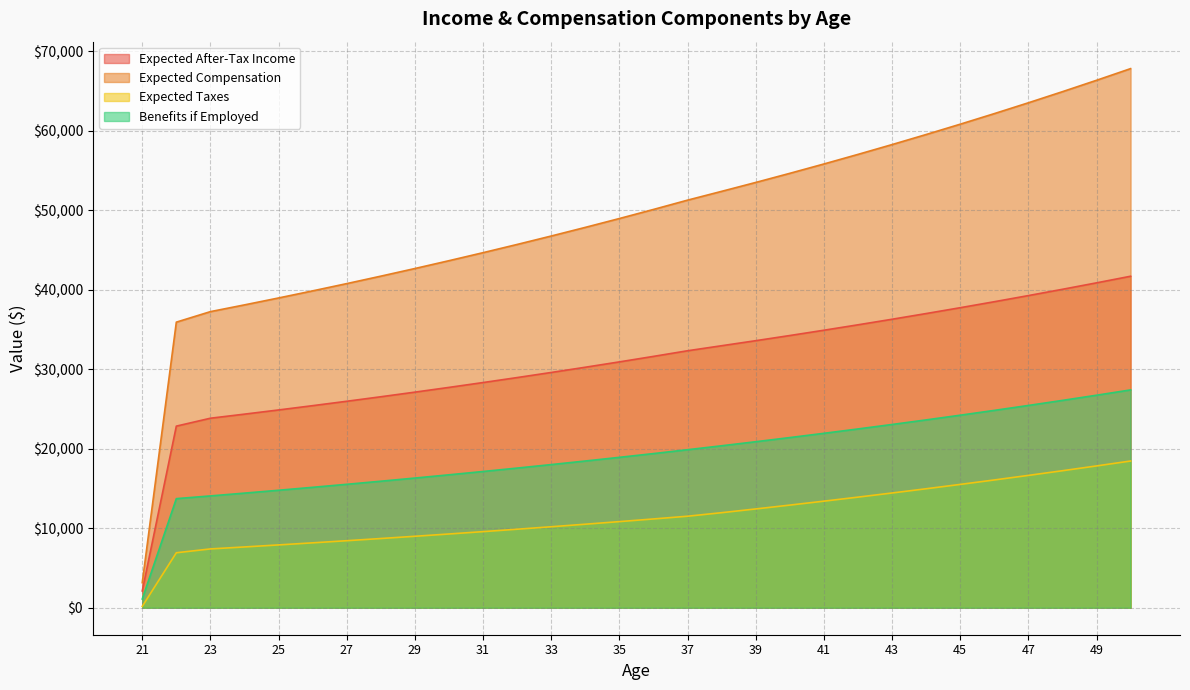

What is the difference between the Benefits if Employed values at 40 and 34?

2948.4